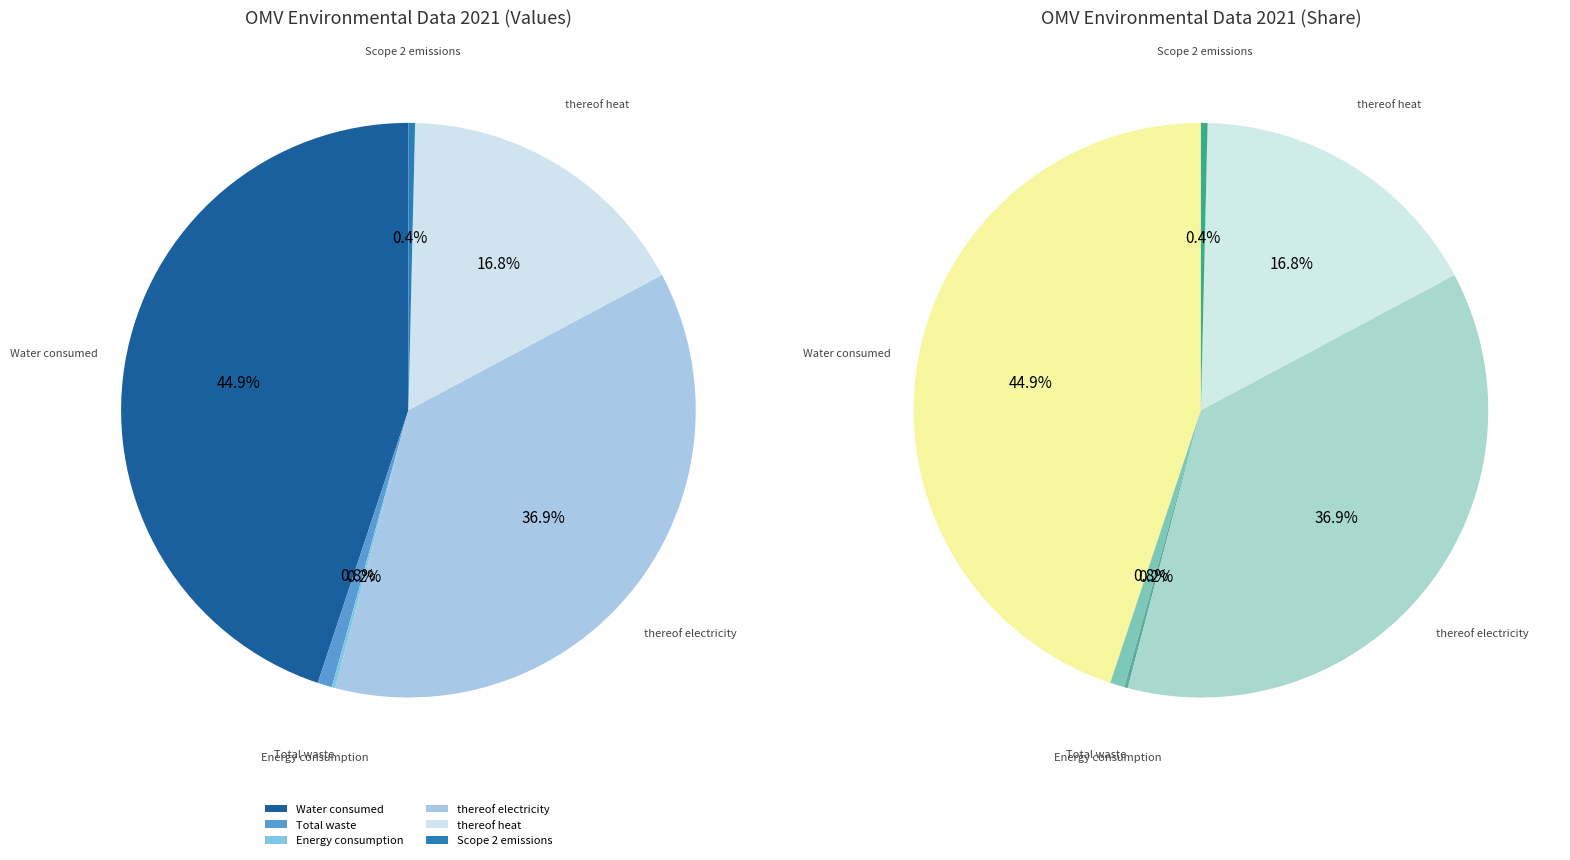

Is it true that thereof heat is 5% of the pie?

False